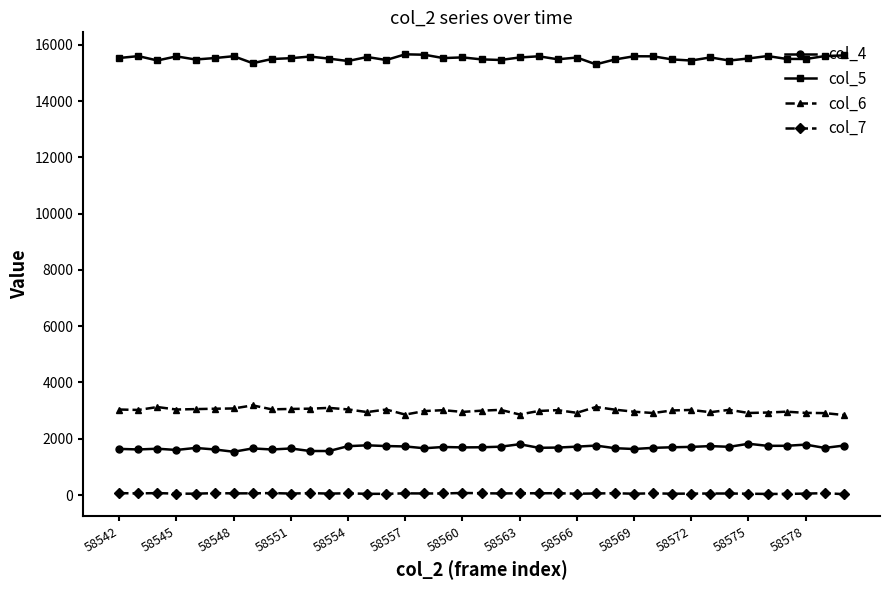

What is the difference between the maximum and minimum values in the col_7 series?

42